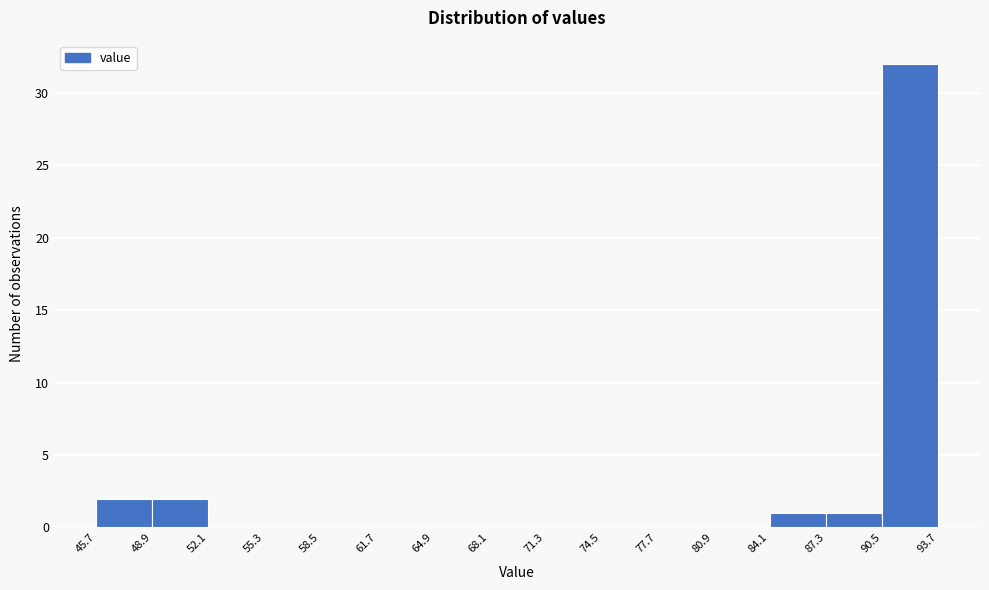

How tall is the bar that spans 90.5 to 93.7 on the x-axis? The values are not printed on the chart, so give them approximately, as read against the axis.

32